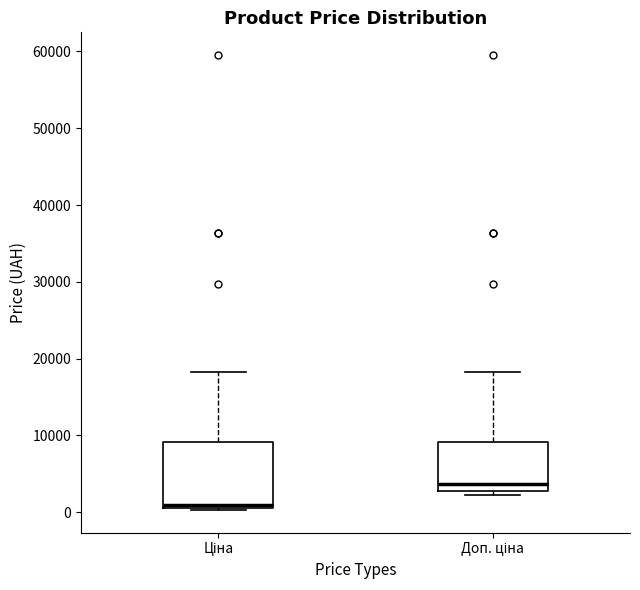

Reading left to right, read every box against the y-axis: the position of its median line, the range the box covers, and the ends of its whiskers. The values are not printed on the chart, so give them approximately, as read against the axis.

Ціна: median 1000 (just above the box's lower edge), box 1000 to 9000, whiskers 0 to 18000
Доп. ціна: median 4000, box 3000 to 9000, whiskers 2000 to 18000